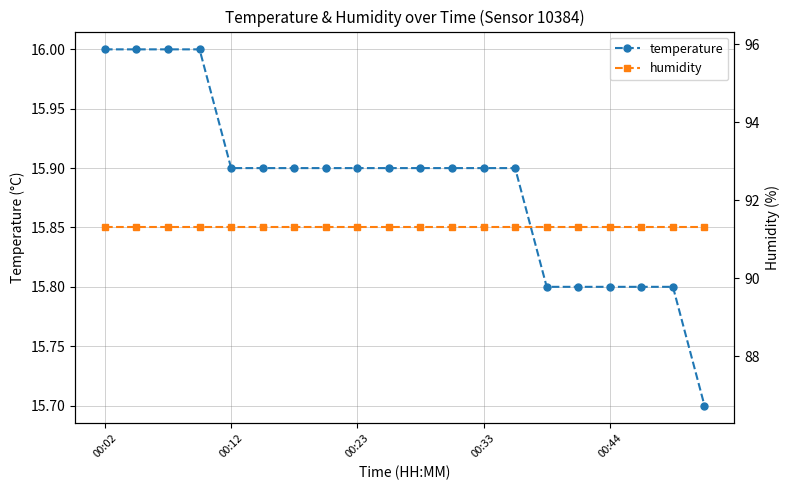

Is it true that temperature equals 15.9 at 00:12?

True